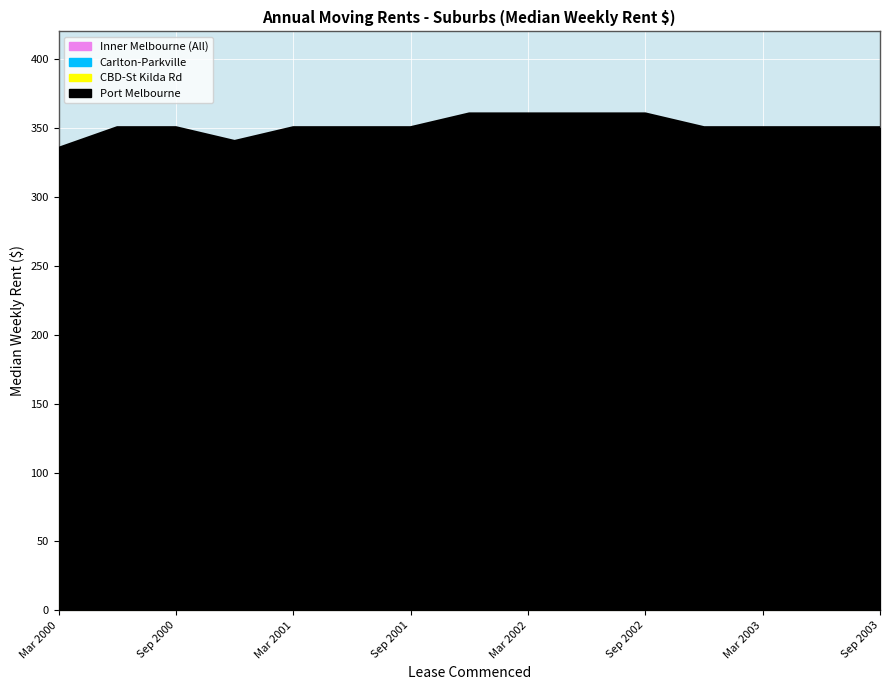

Between Jun 2000 and Mar 2002, which series saw the biggest shift?

Inner Melbourne (All)